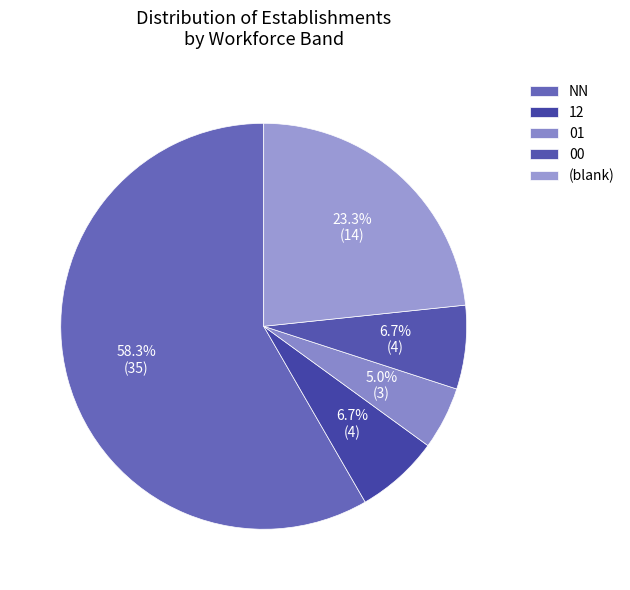

Which category has the biggest portion of the pie?

NN